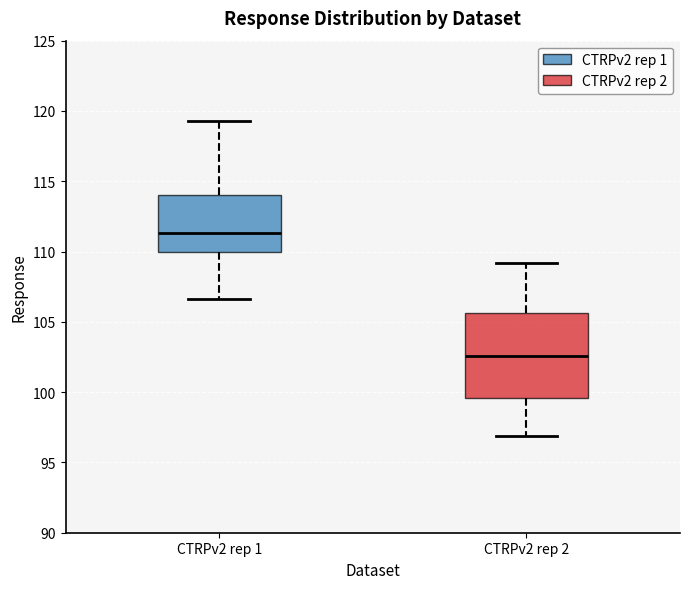

Reading left to right, read every box against the y-axis: the position of its median line, the range the box covers, and the ends of its whiskers. The values are not printed on the chart, so give them approximately, as read against the axis.

CTRPv2 rep 1: median 111.5, box 110.0 to 114.0, whiskers 106.5 to 119.5
CTRPv2 rep 2: median 102.5, box 99.5 to 105.5, whiskers 97.0 to 109.0